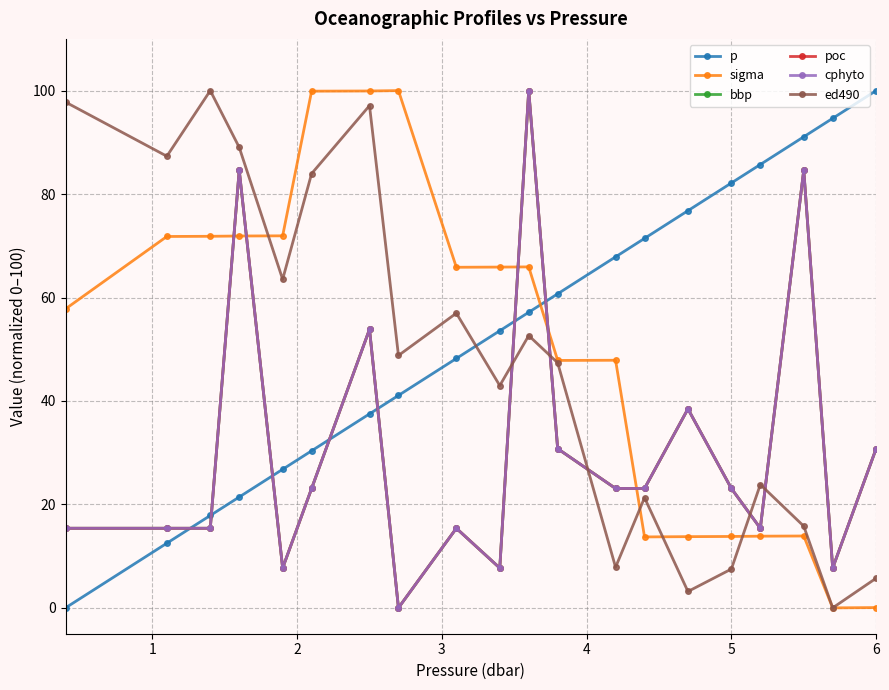

At how many categories does at least one series exceed 70?

16